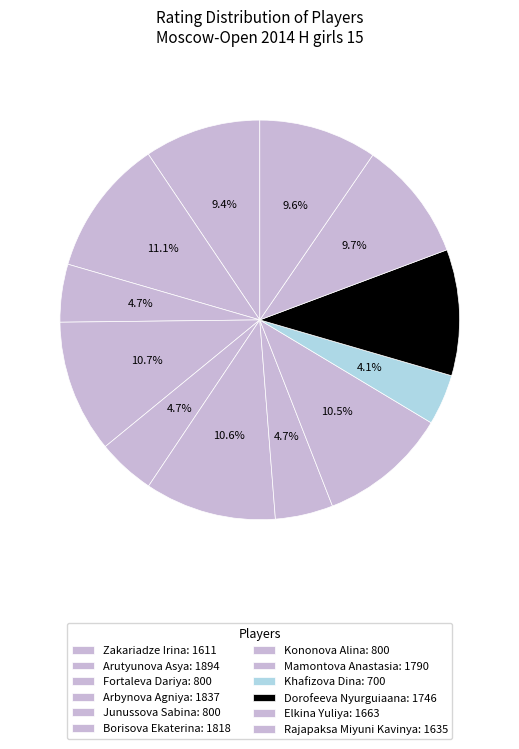

What is the total percentage of Kononova Alina and Elkina Yuliya?

14.4%